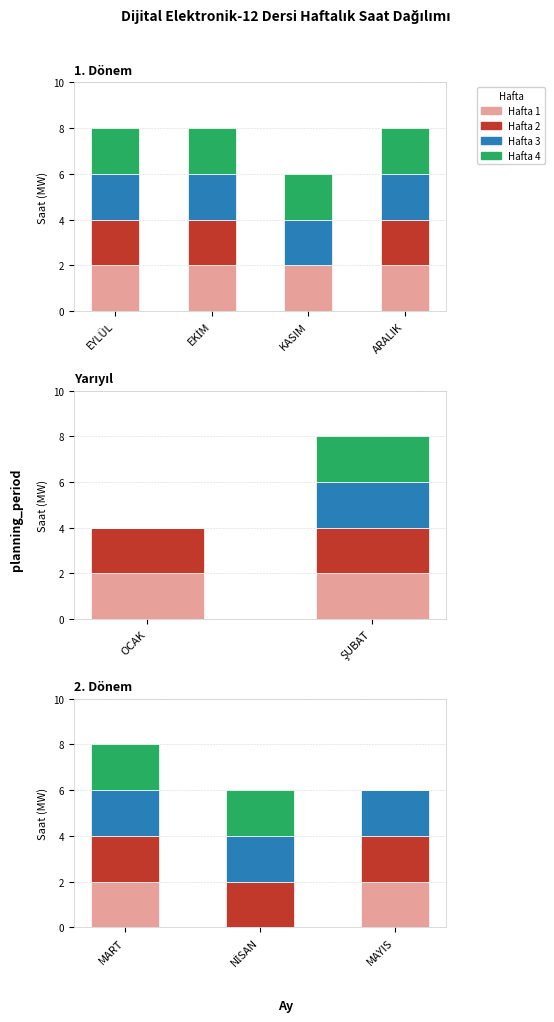

How many bars are there in each group?

4